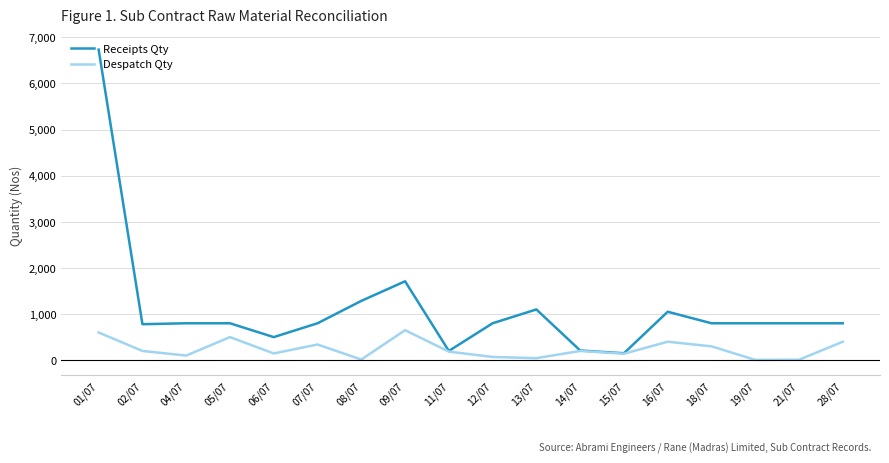

Rank the series at 21/07 from lowest to highest value.

Despatch Qty, Receipts Qty